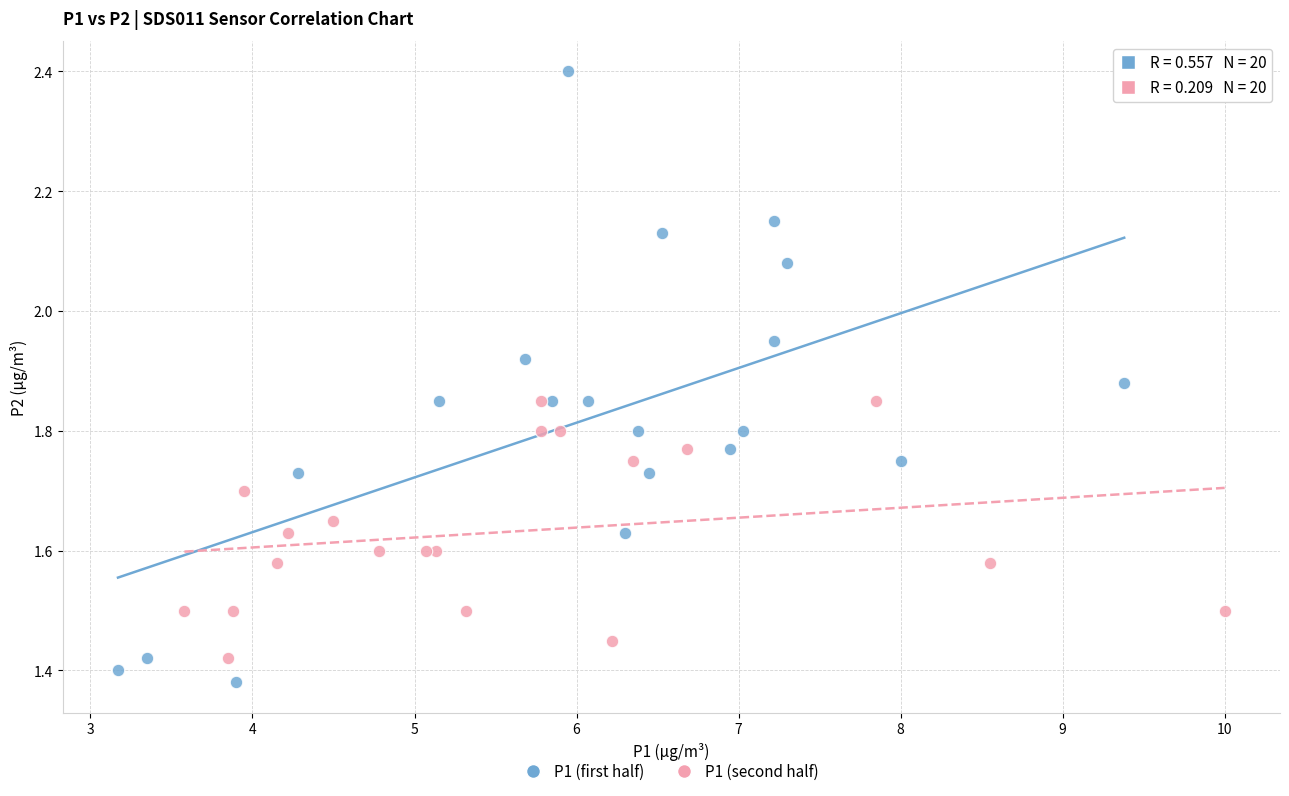

Which series contains the lowest Y value?

P1 (first half)